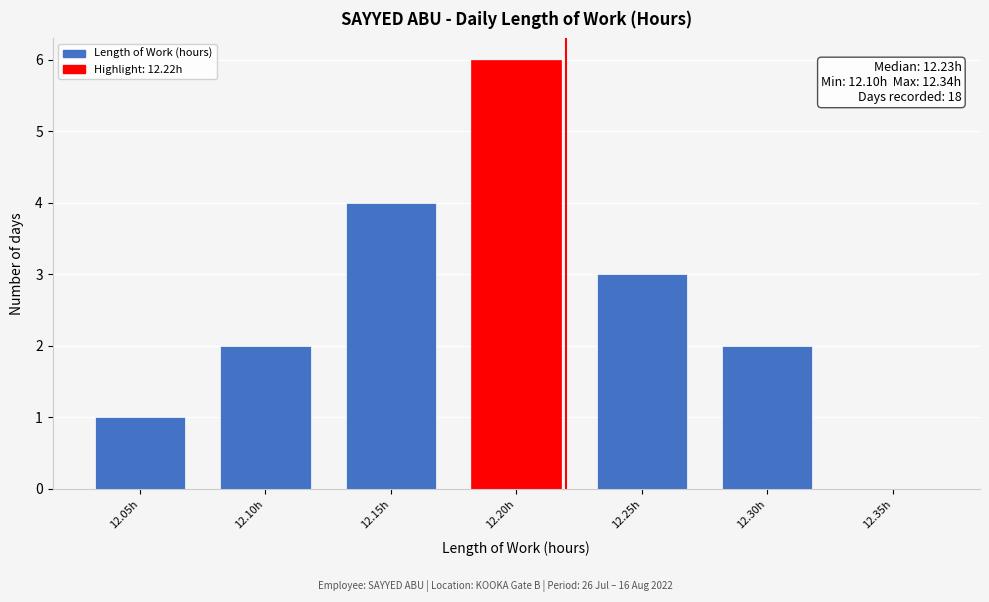

Reading left to right, extract all data points from this chart.

12.05h=1	12.10h=2	12.15h=4	12.20h=6	12.25h=3	12.30h=2	12.35h=0